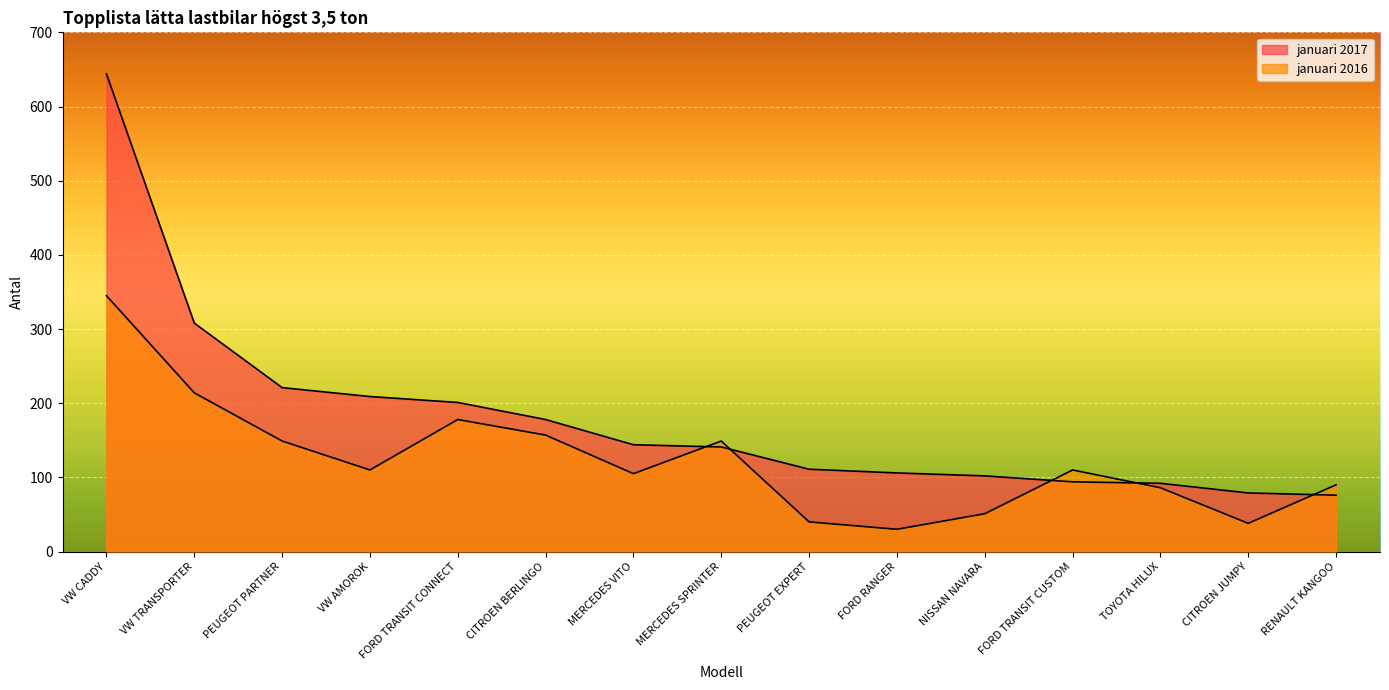

The januari 2017 series shows 42 at CITROEN JUMPY. True or false?

False